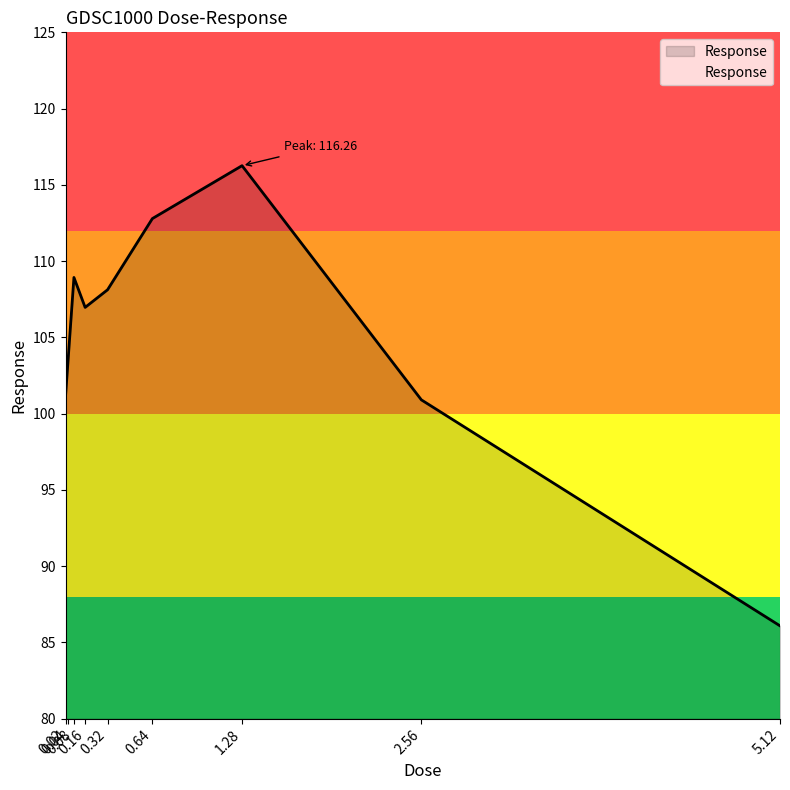

Reading left to right, extract all data points from this chart.

101.1	103.7	108.9	107.0	108.1	112.8	116.3	100.9	86.1